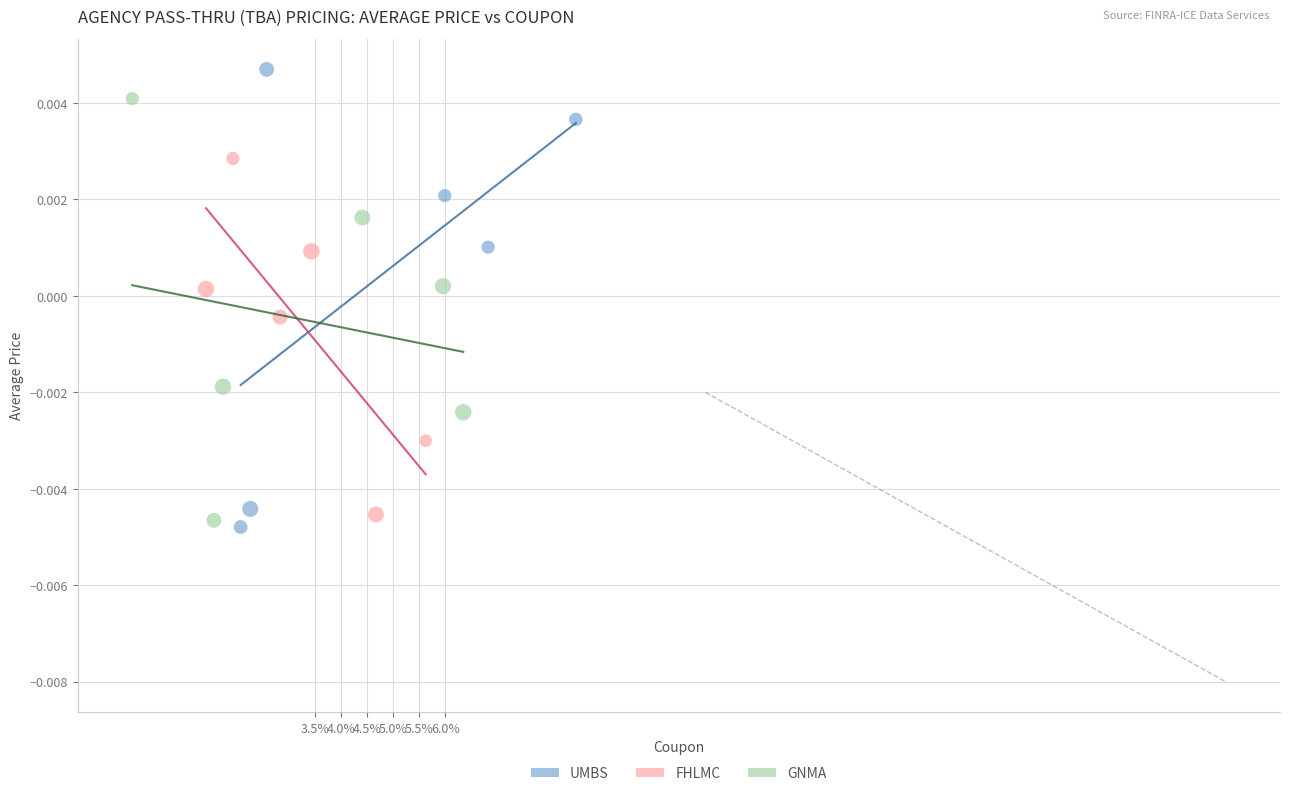

Which series reaches the minimum Y coordinate?

UMBS